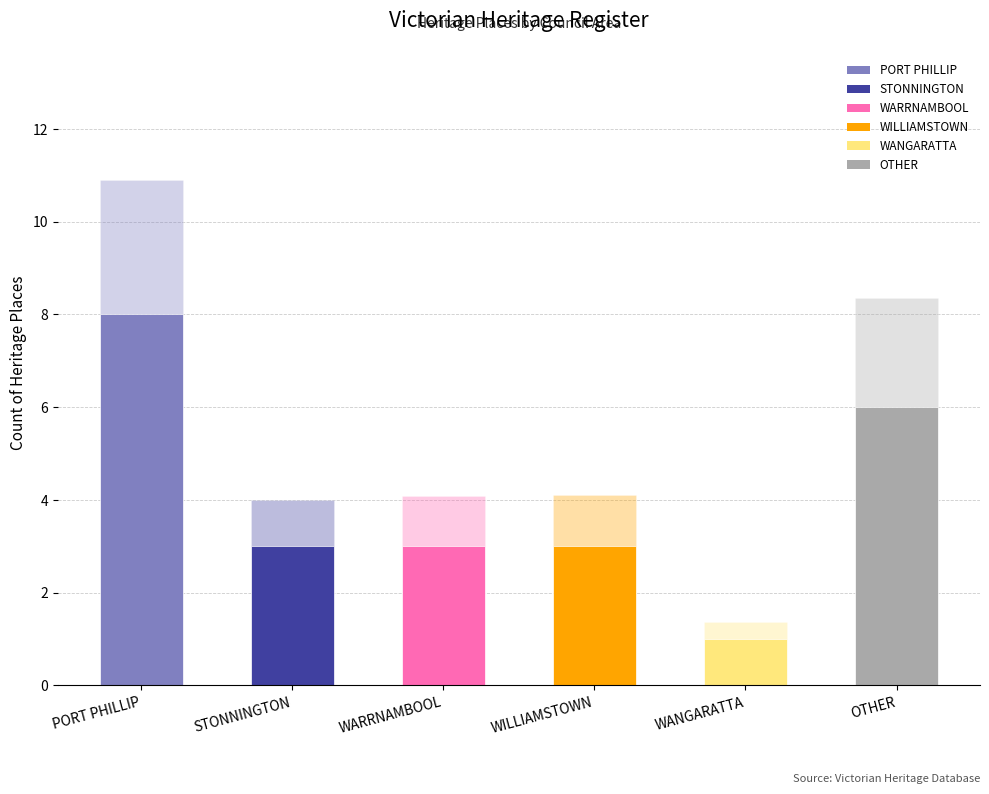

Which has a higher value, WANGARATTA or WILLIAMSTOWN?

WILLIAMSTOWN